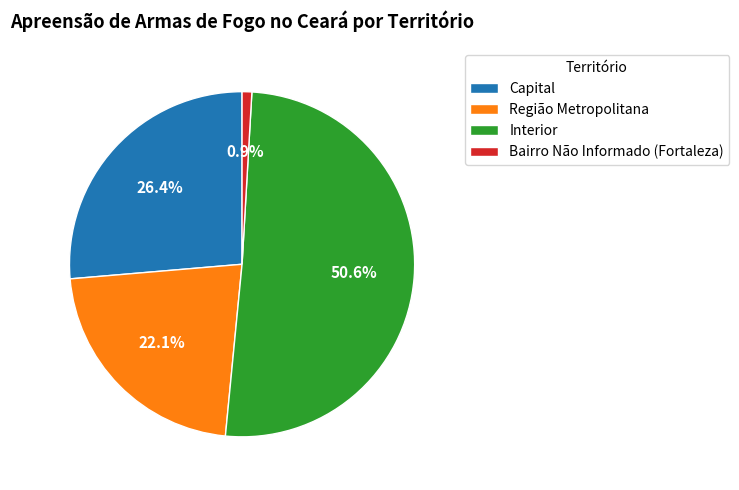

Does any single category account for the majority?

Yes